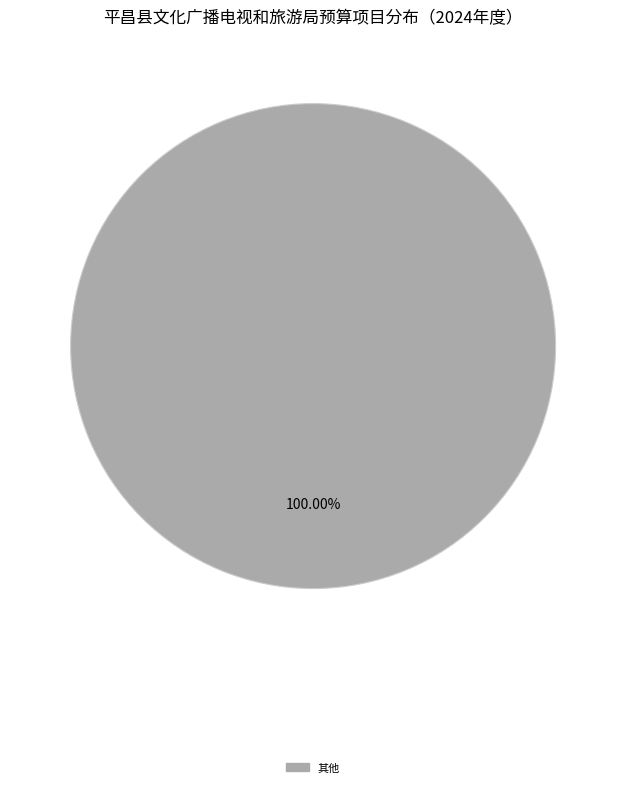

Is there any slice that represents more than half of the pie?

Yes